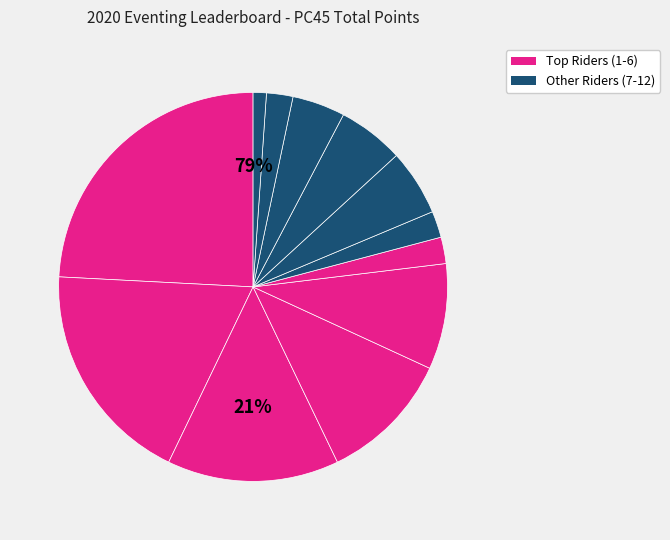

To the nearest percent, what is the difference between the largest and smallest slice percentages?

23%